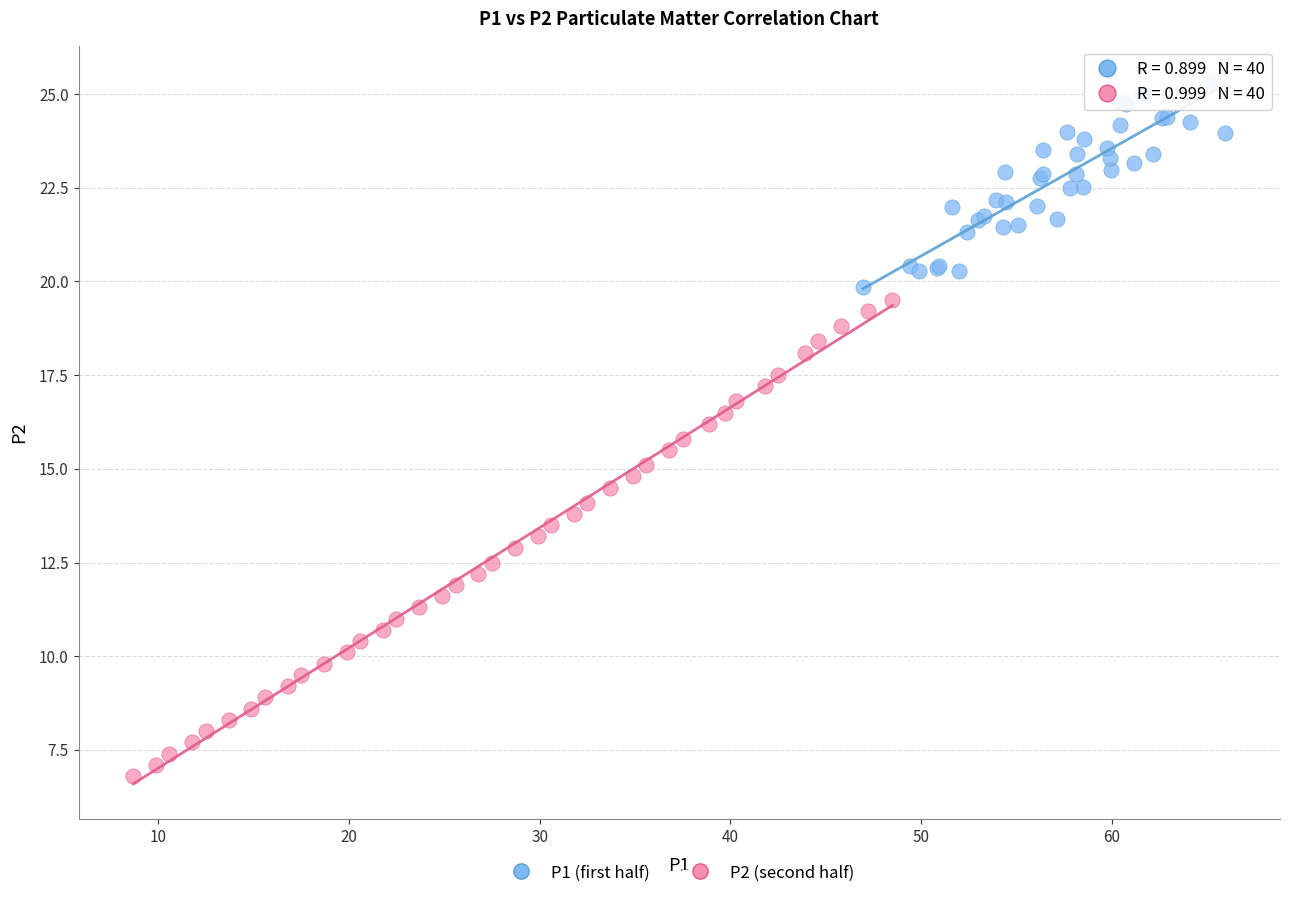

What are all the series names shown in the legend?

P1 (first half), P2 (second half)